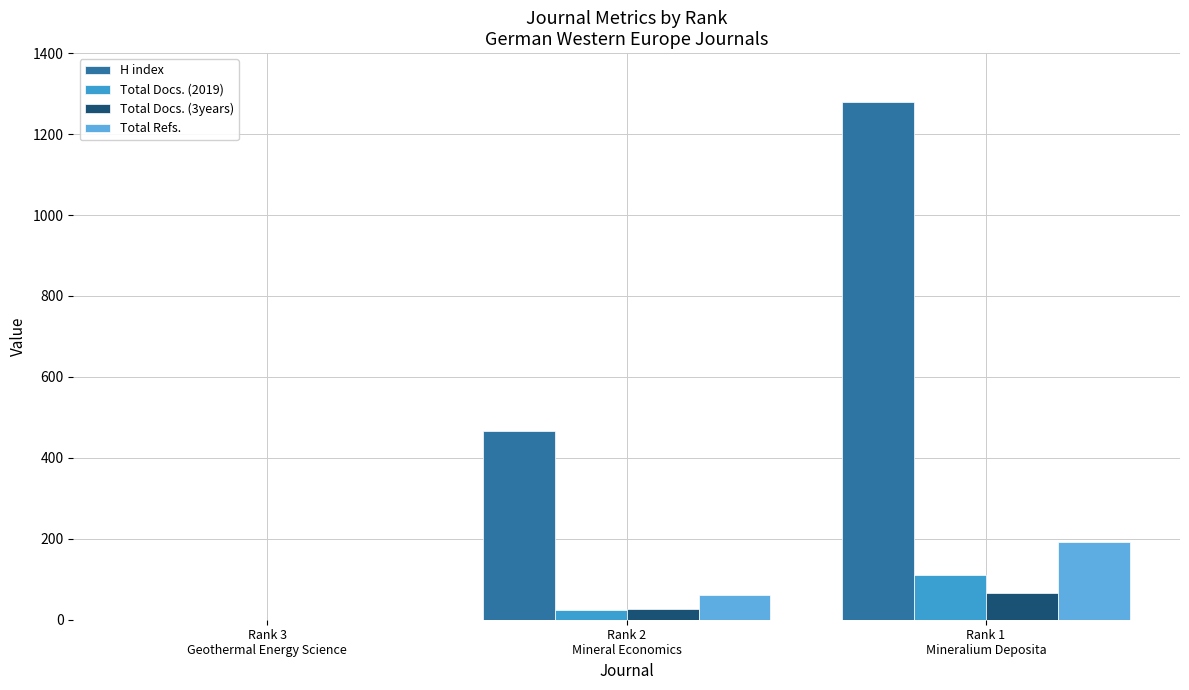

Does the chart contain stacked bars?

No